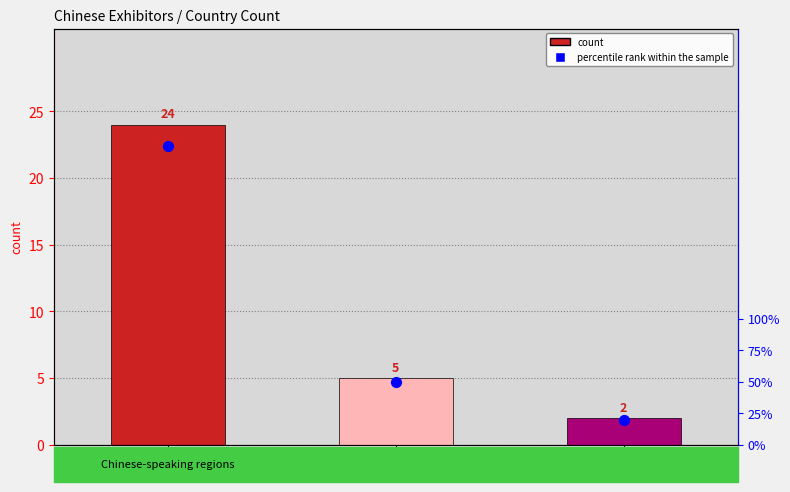

At how many categories does at least one series exceed 61?

1